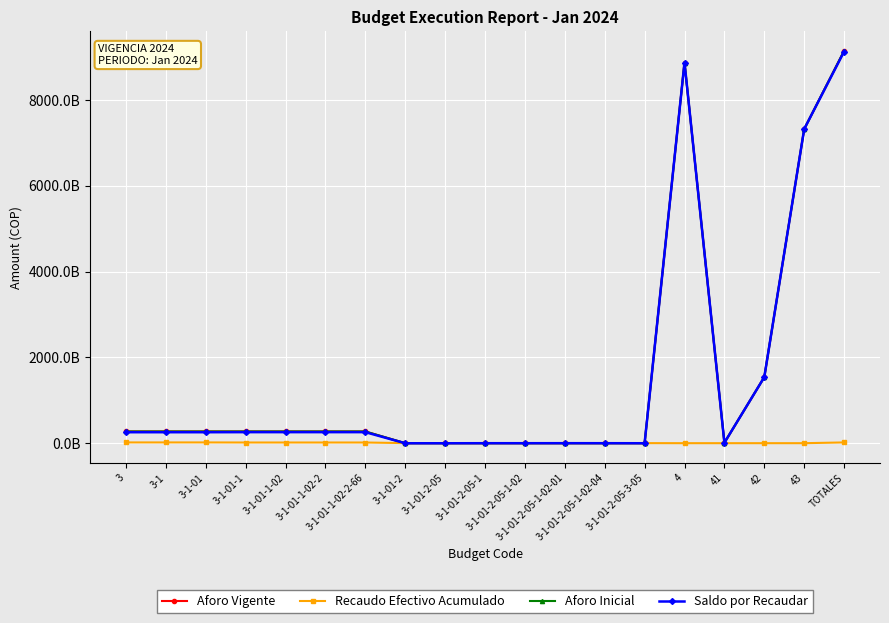

Between which two adjacent categories do Aforo Inicial and Recaudo Efectivo Acumulado first intersect?

3-1-01-1-02-2-66 and 3-1-01-2